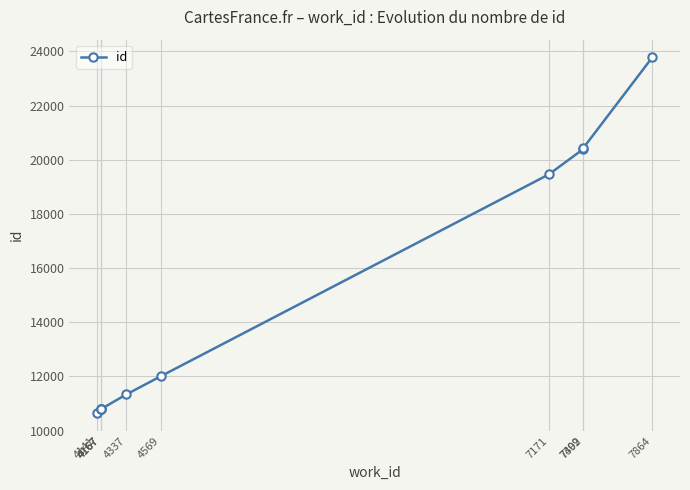

How many lines are shown in the chart?

1